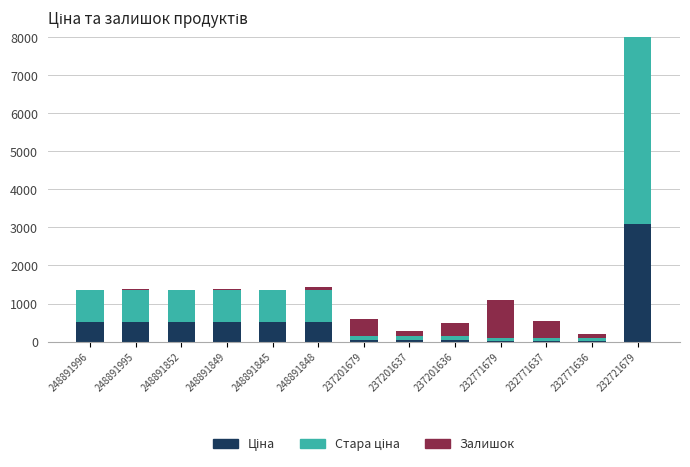

What is the sum of the Залишок values at 248891996 and 248891845?

12.0